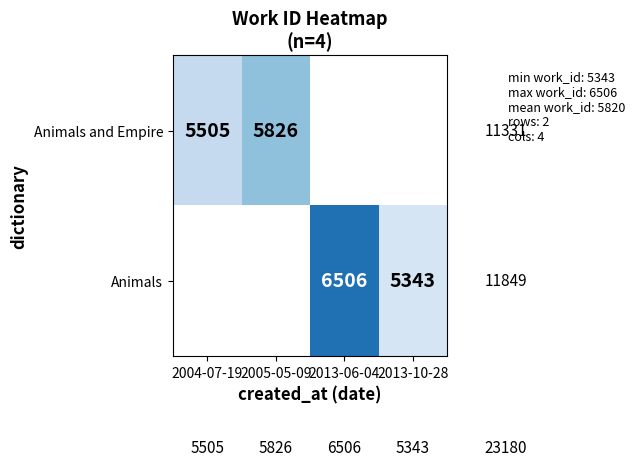

Is the value of Animals at 2013-06-04 greater than the value of Animals and Empire at 2005-05-09?

Yes